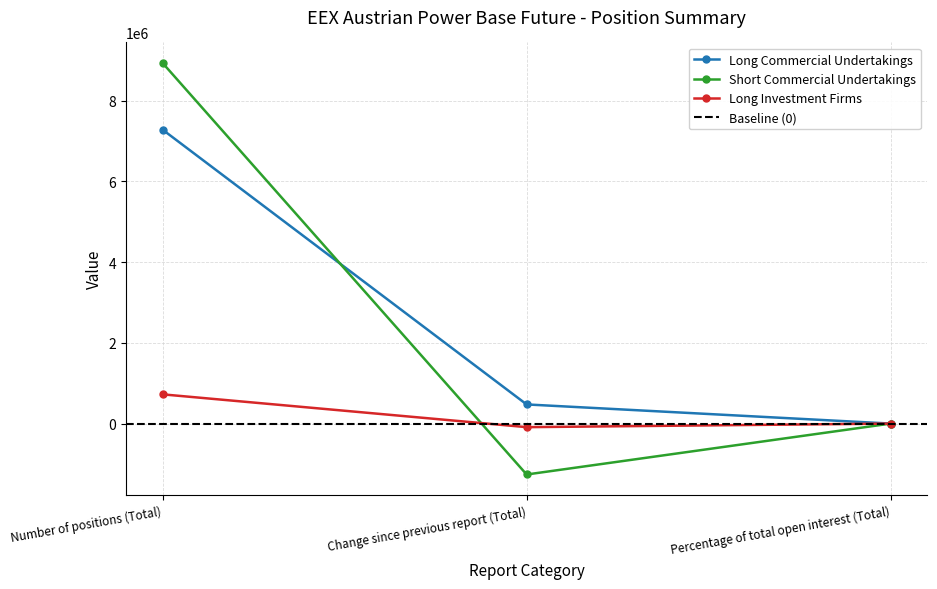

True or false: Long Investment Firms has a value of 10.9 at Percentage of total open interest (Total).

False